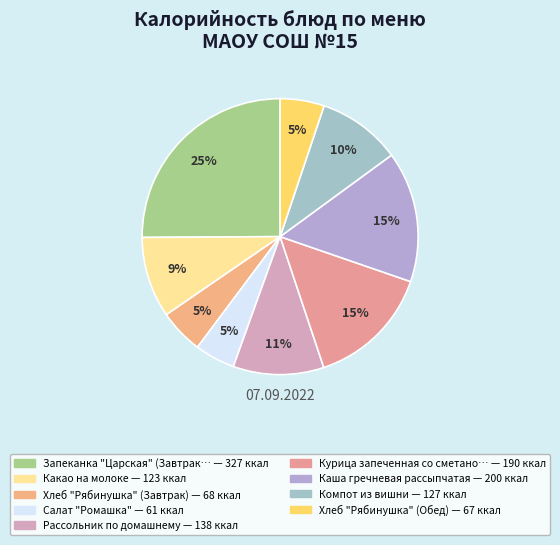

How many slices are in this pie chart?

9